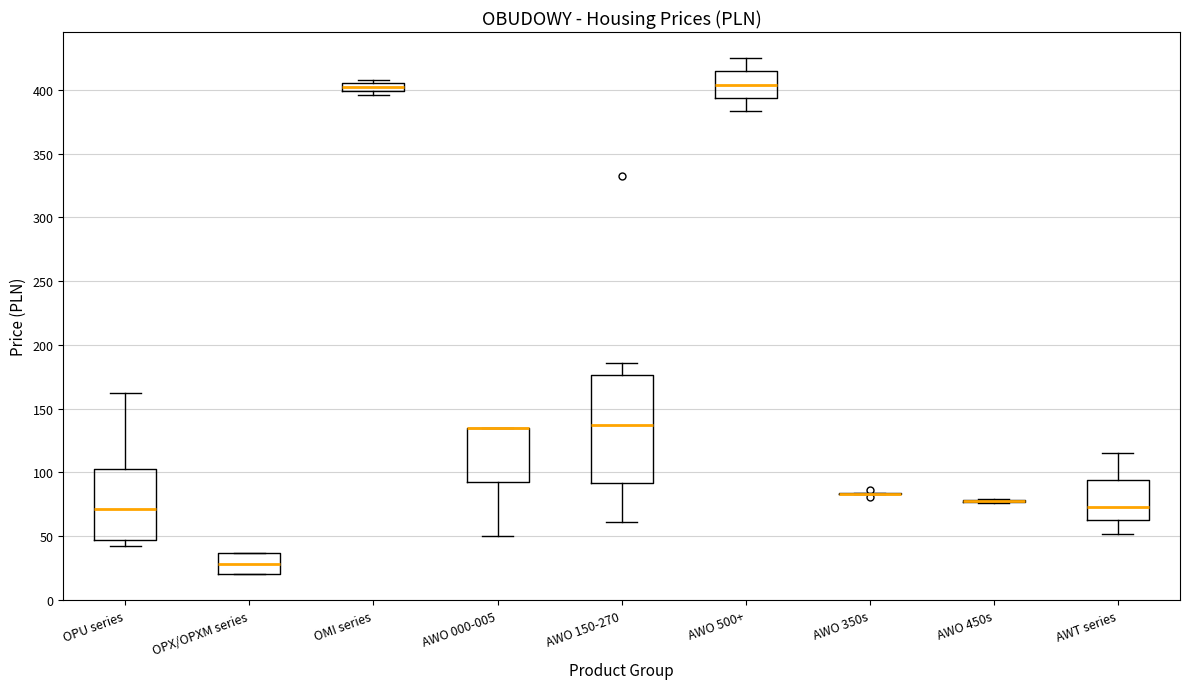

Comparing the boxes themselves (not the whiskers), which one is the tallest?

AWO 150-270